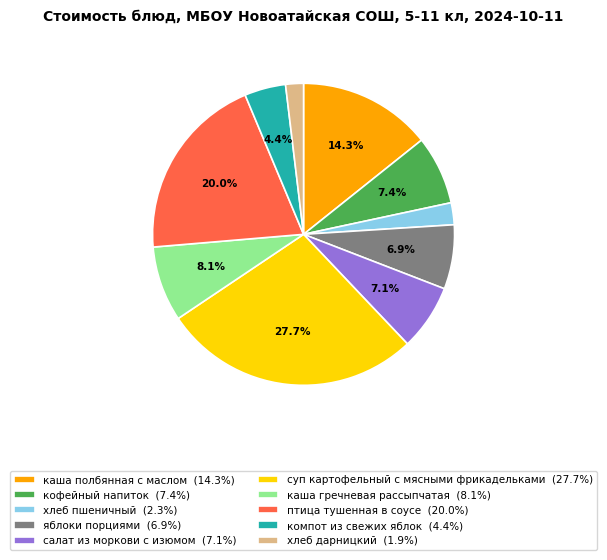

Between яблоки порциями and каша полбянная с маслом, which is larger?

каша полбянная с маслом